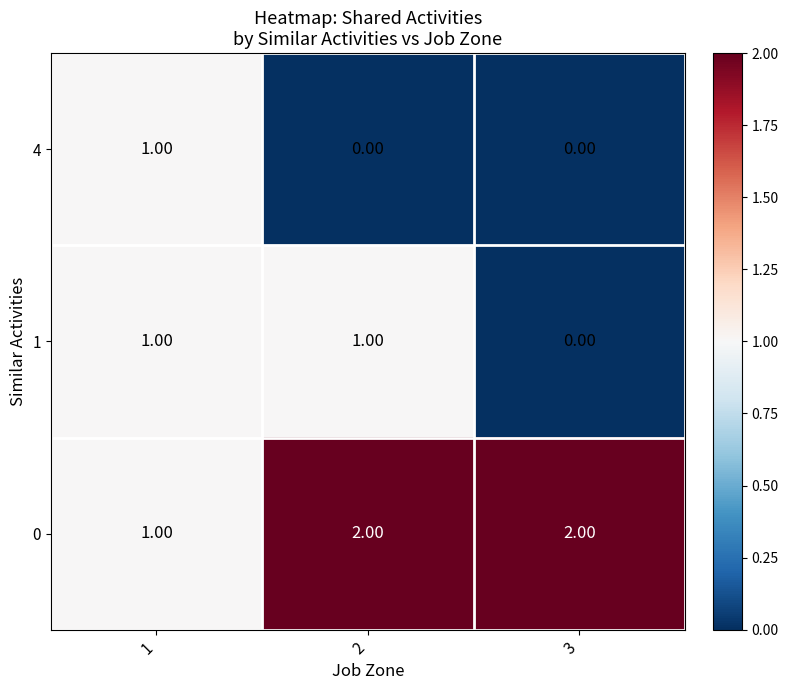

What is the total value across all series at 1?

3